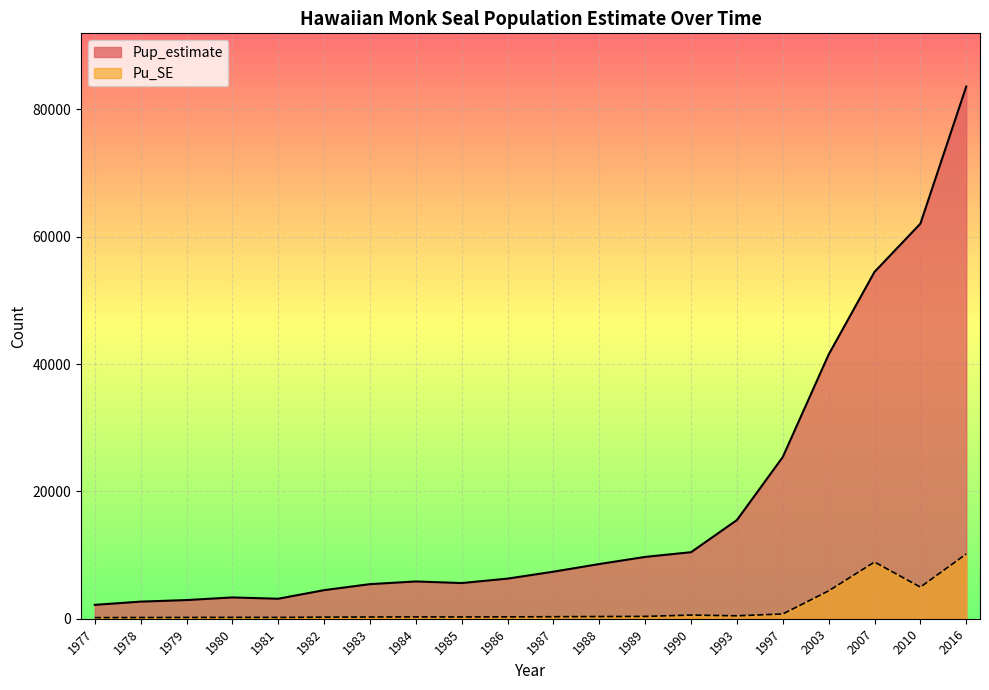

What is the spread (max minus min) of values at 1988?

8250